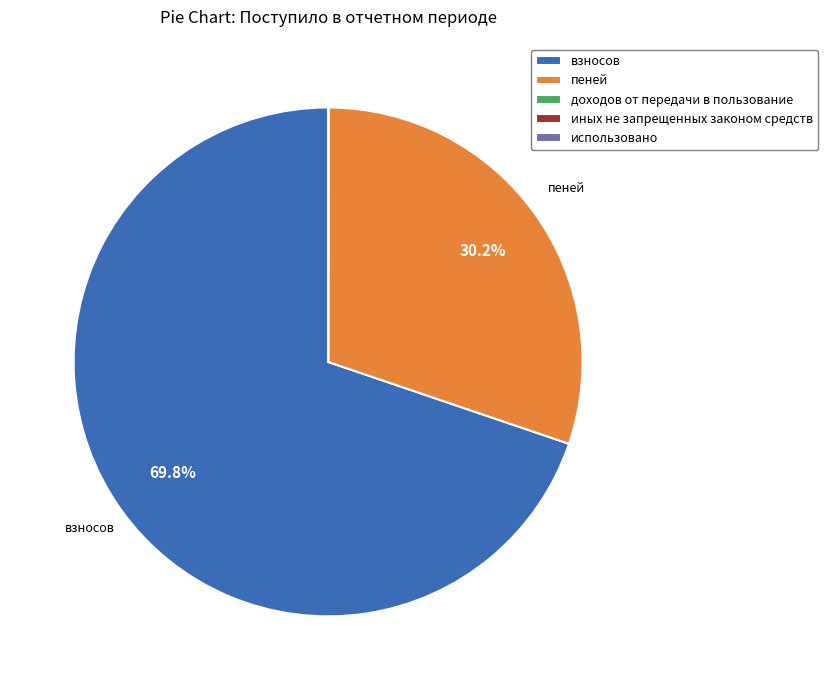

What percentage is NOT represented by пеней?

69.8%